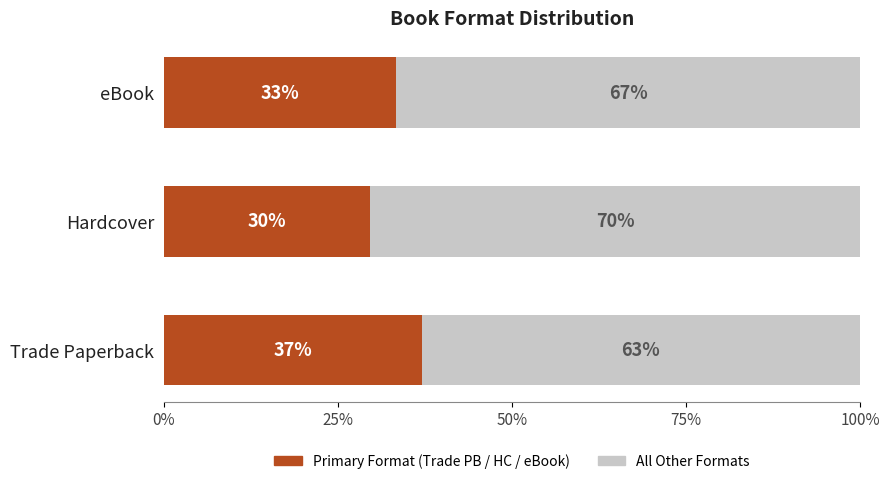

What is the total value across all series at eBook?

100.0